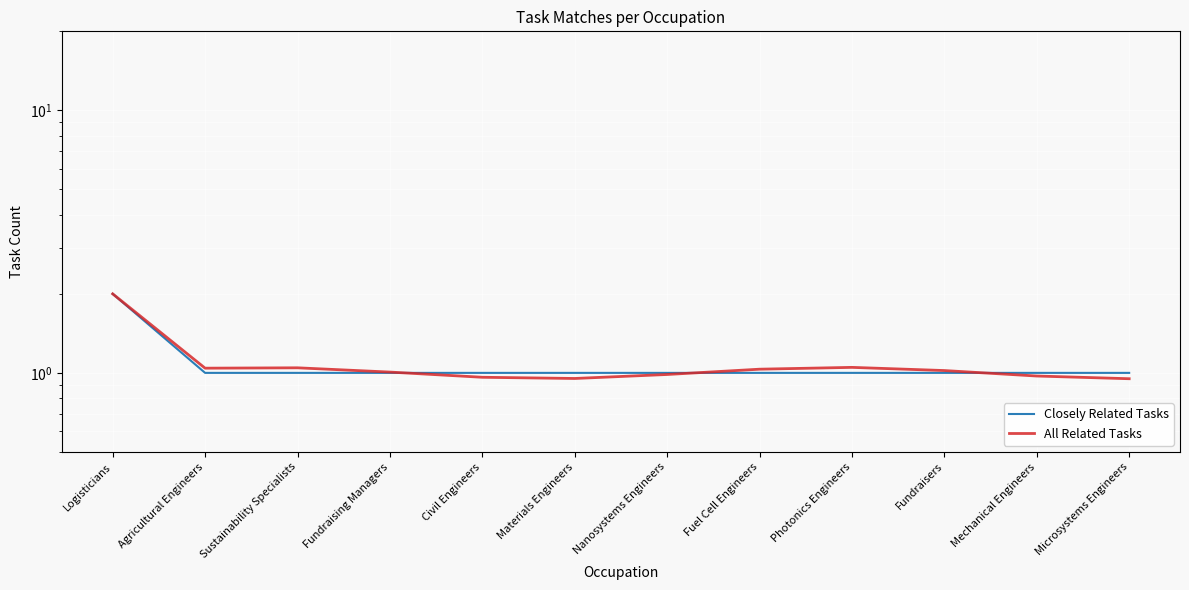

How many intersections are there between Closely Related Tasks and All Related Tasks?

3